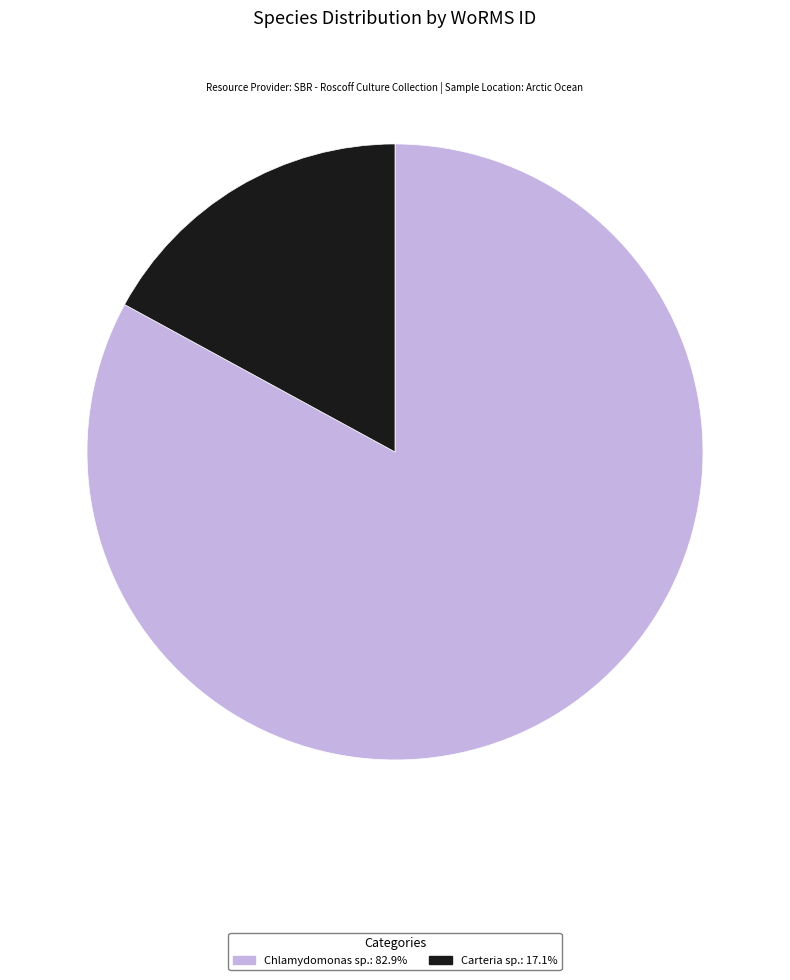

Is there a majority slice in this chart?

Yes